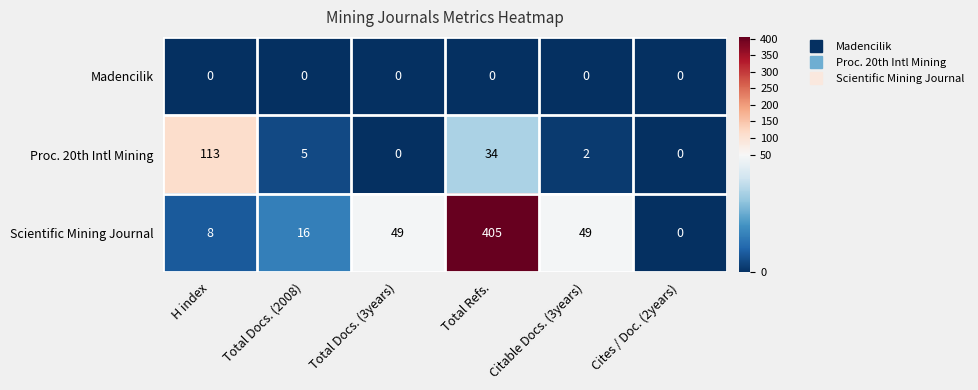

Between H index and Total Docs. (2008), which series saw the biggest shift?

Proc. 20th Intl Mining